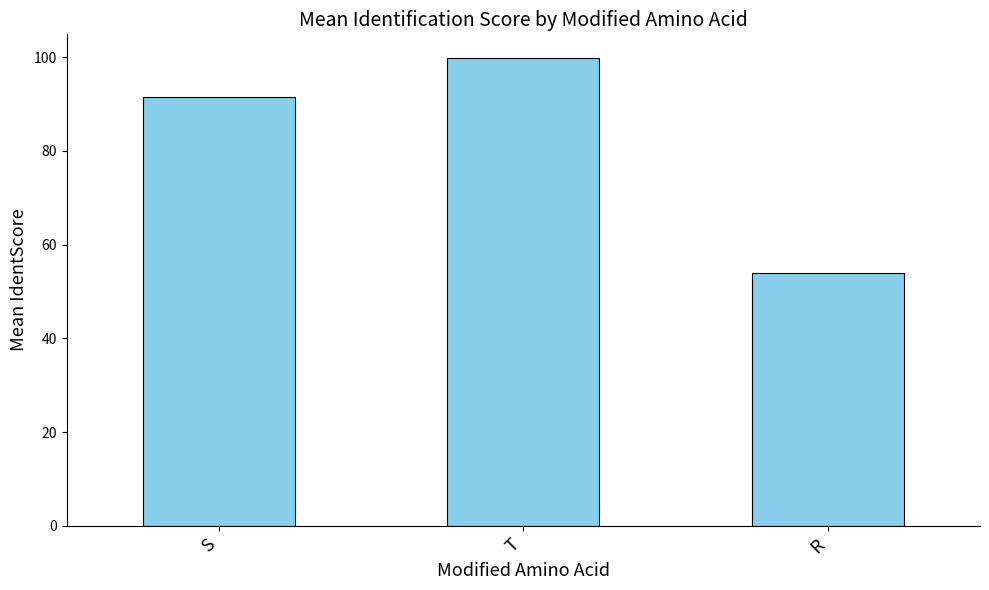

What is the approximate value at T?

99.9